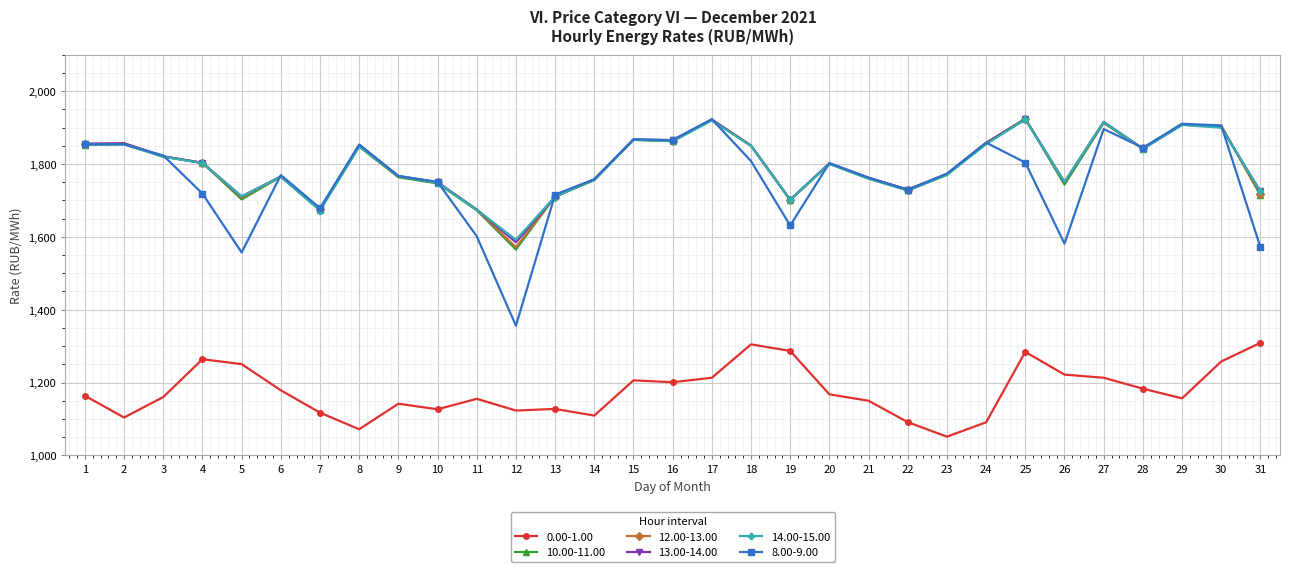

What is the approximate value of 12.00-13.00 at 18?

1850.3